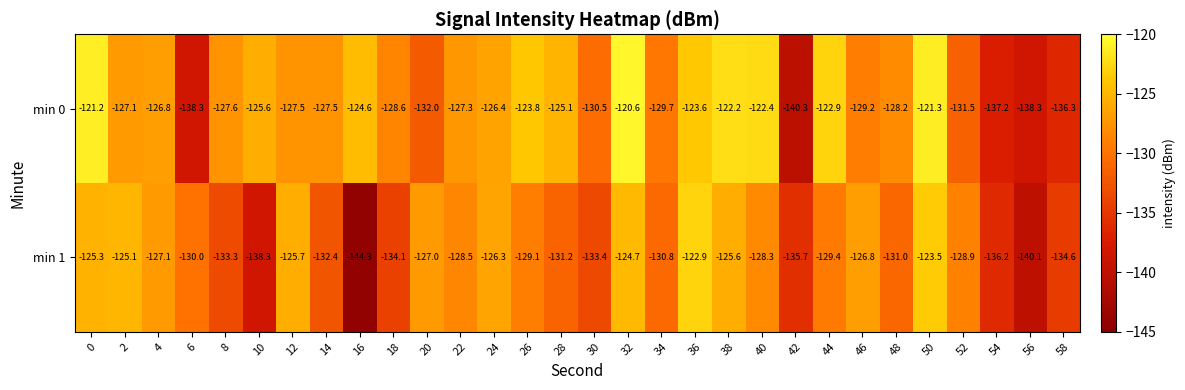

What is the minimum value for min 1?

-144.3